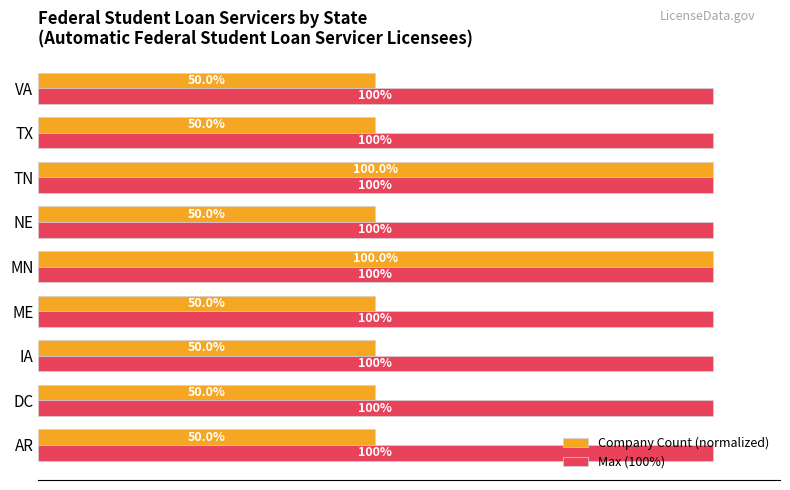

List the series in order of their overall mean, lowest first.

Company Count (normalized), Max (100%)